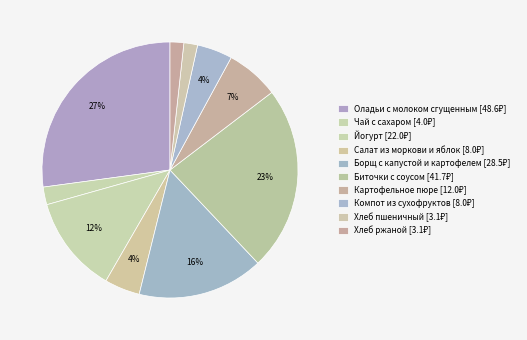

Count the number of slices in the pie.

10